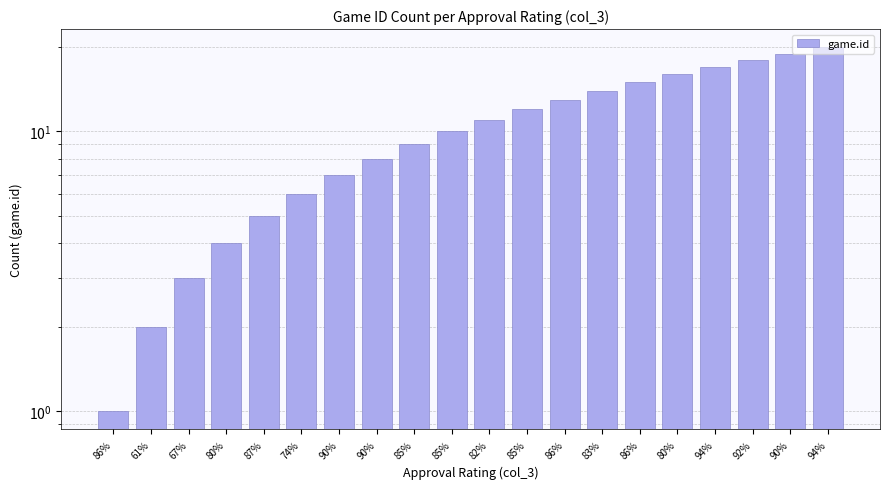

What is the change in value from 85% to 94%?

+5